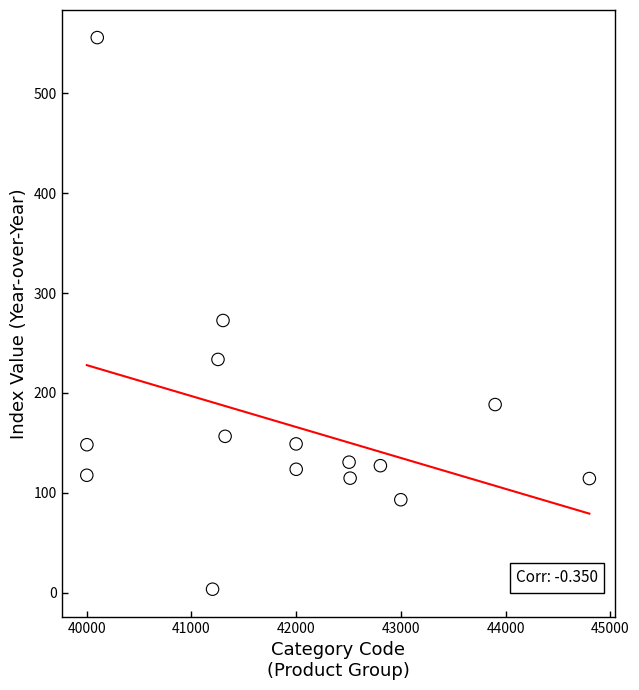

What is the range of Y values (max minus min)?

552.4